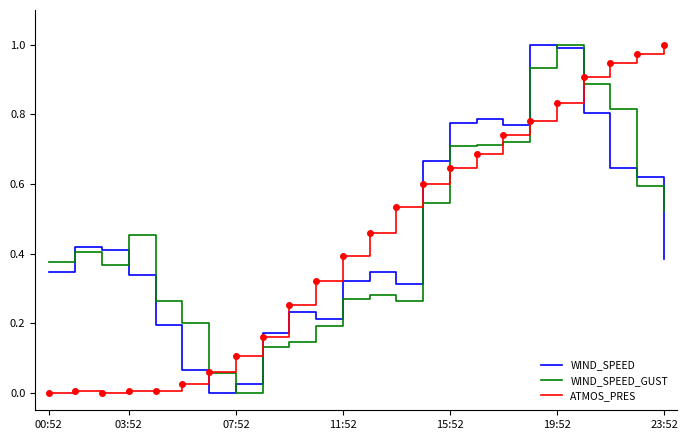

How many distinct data groups are displayed?

3